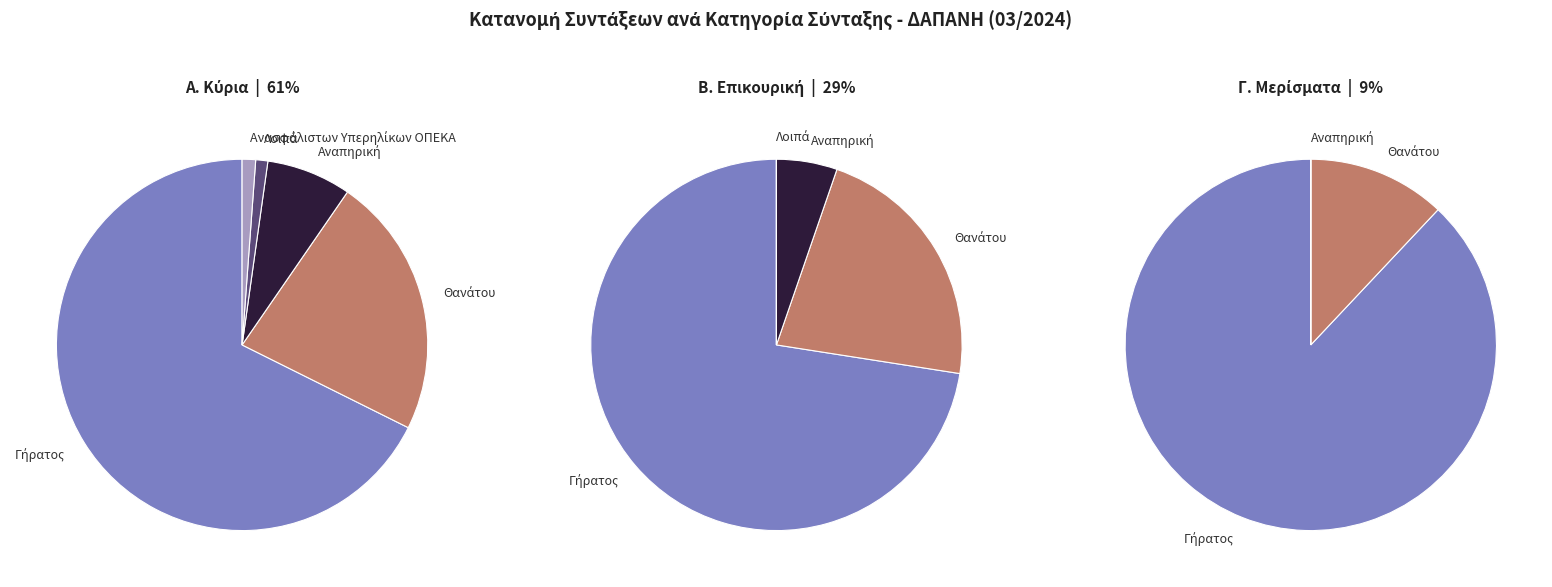

Approximately how many times larger is the value at Α. Κύρια compared to Β. Επικουρική?

2.1